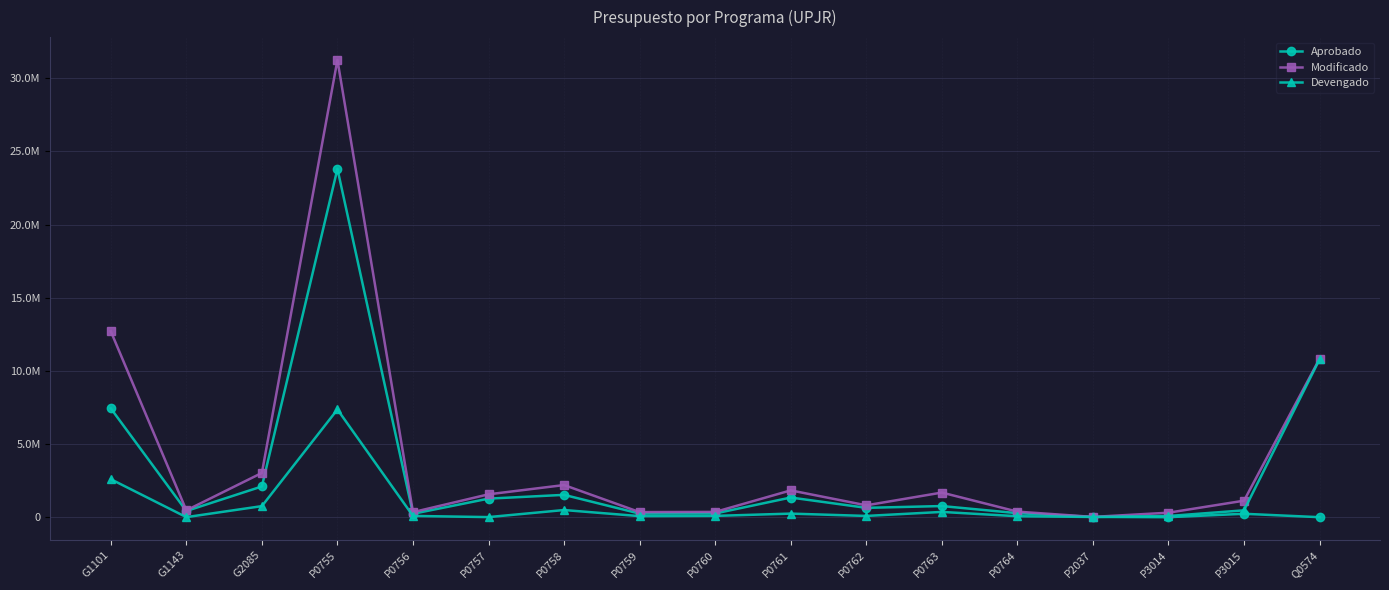

What is the highest value of the Aprobado series?

23803480.2